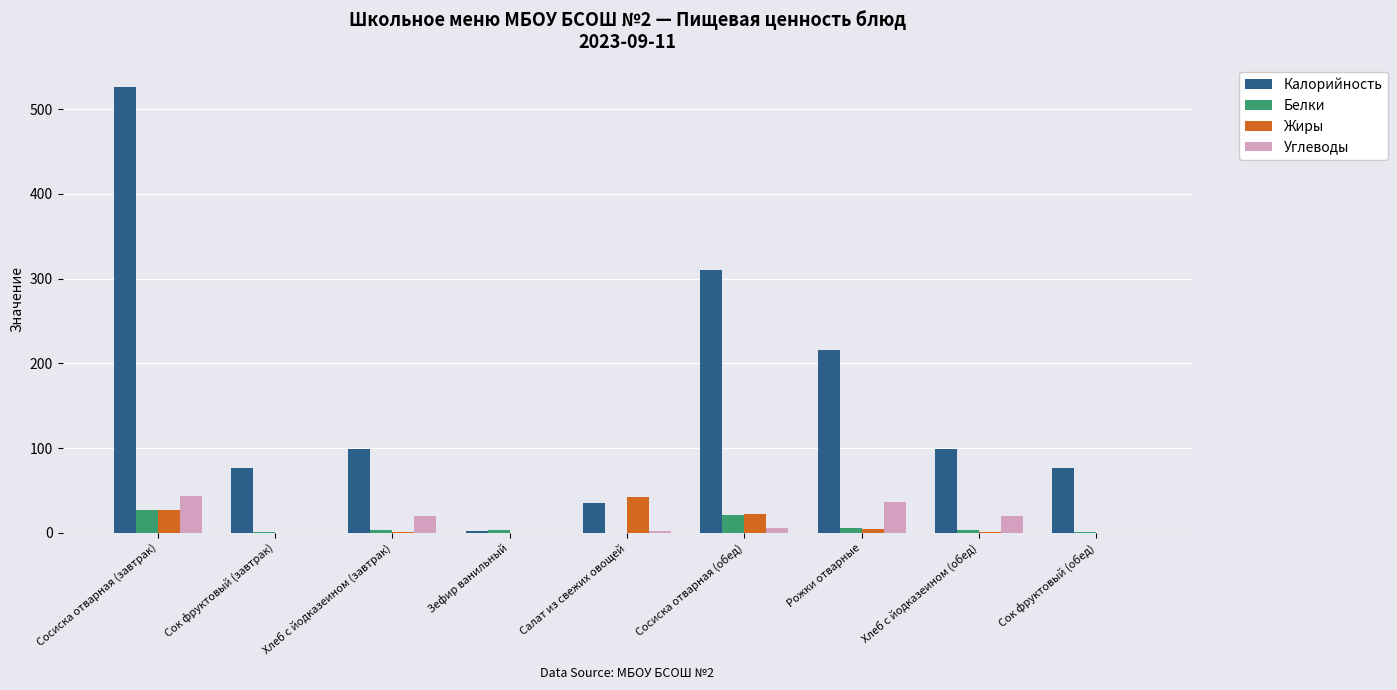

At which label is Калорийность closest to 264?

Сосиска отварная (обед)